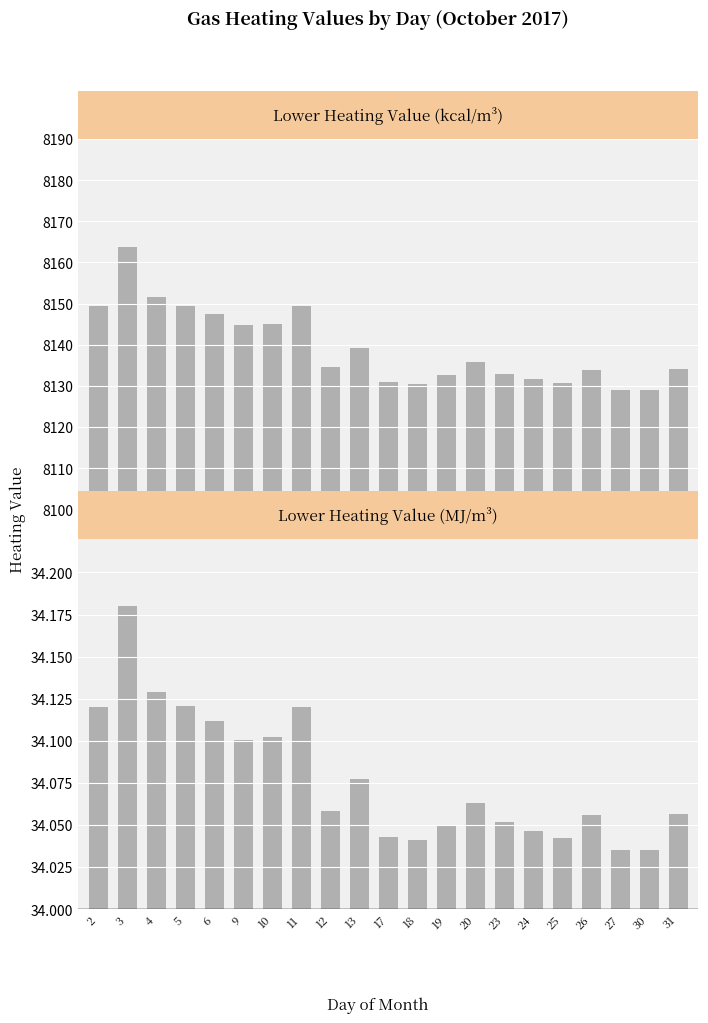

What is the total value across all series at 5?

8183.9